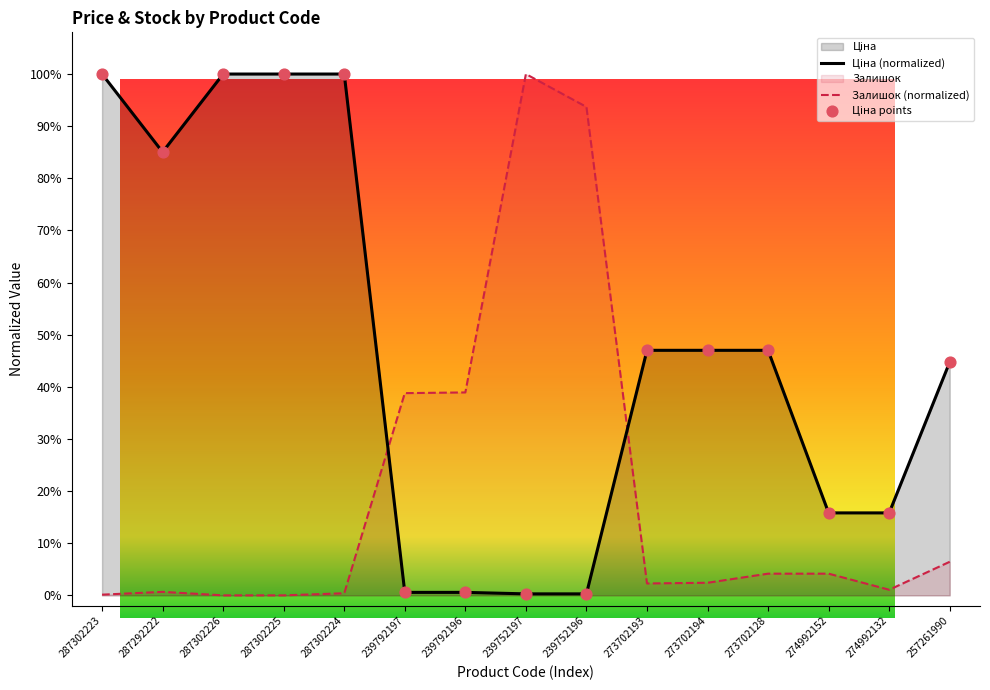

Which series reaches the minimum Y coordinate?

Залишок